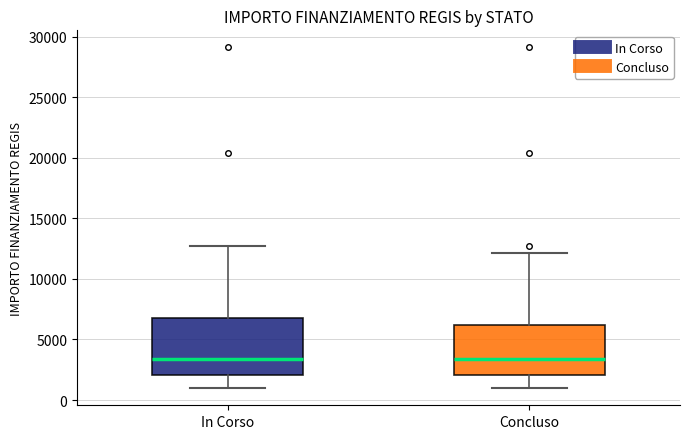

Which box is the tallest, from its lower edge to its upper edge?

In Corso